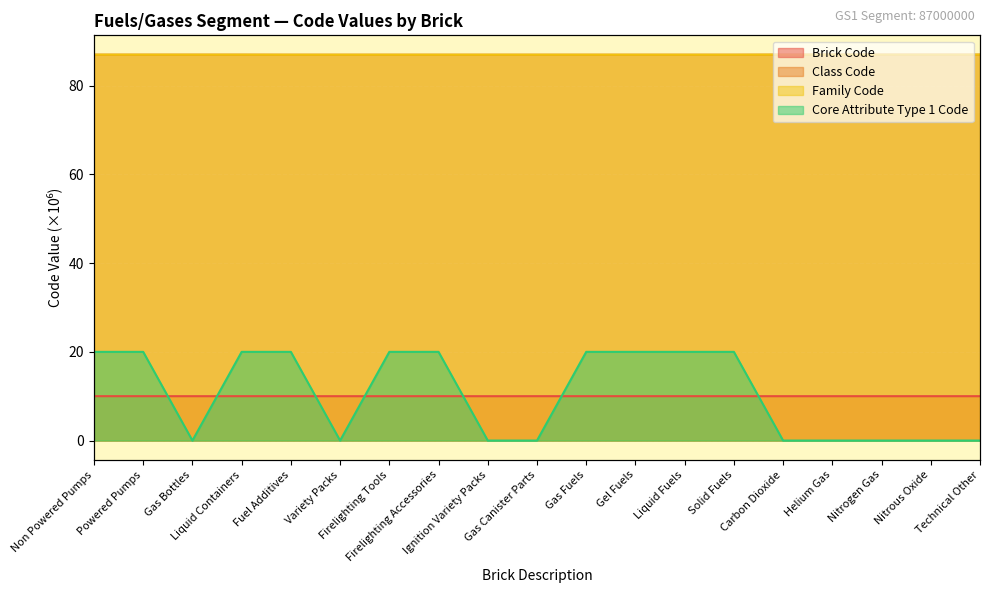

What is the greatest value displayed?

87.0